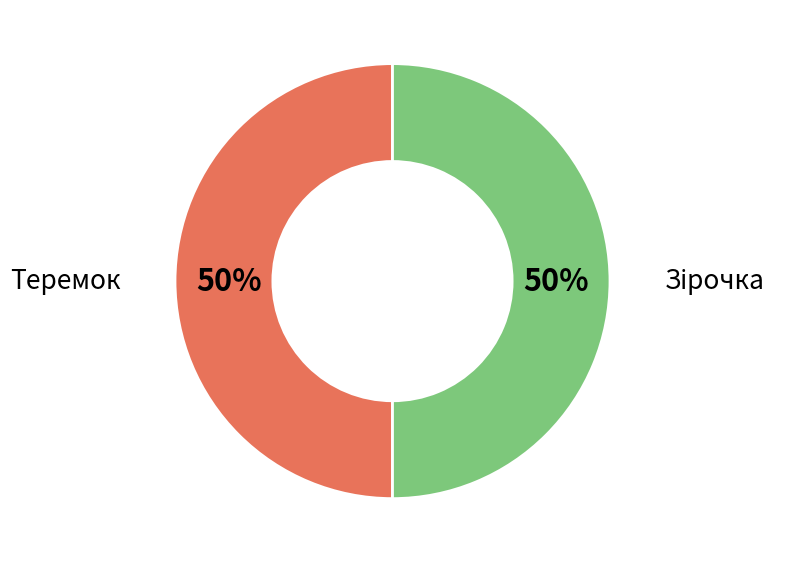

To the nearest percent, what is the average slice percentage?

50%